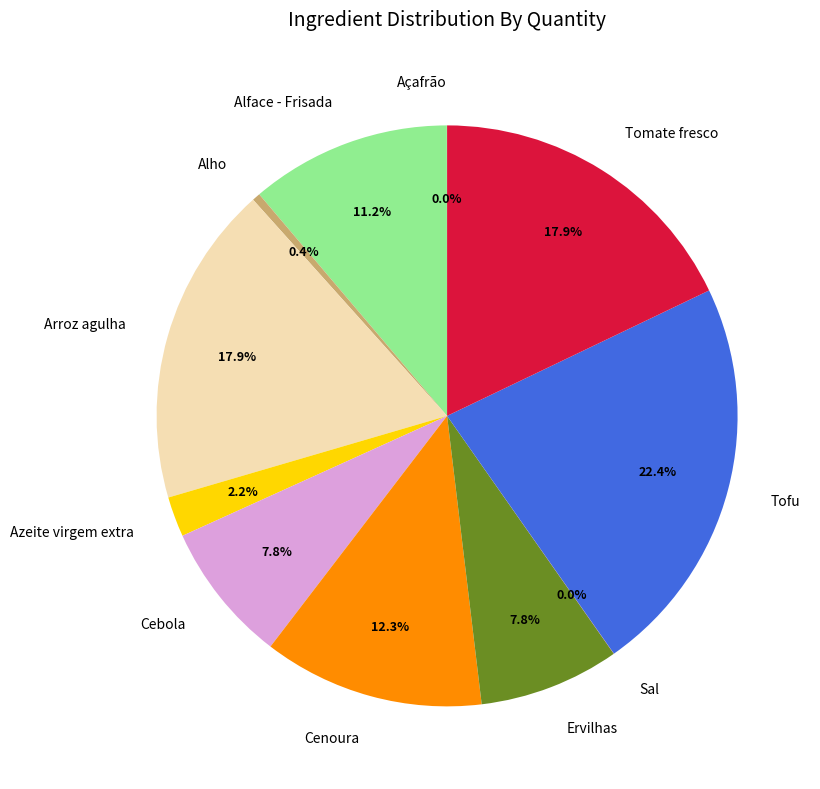

Does Arroz agulha represent more than half of the total?

No